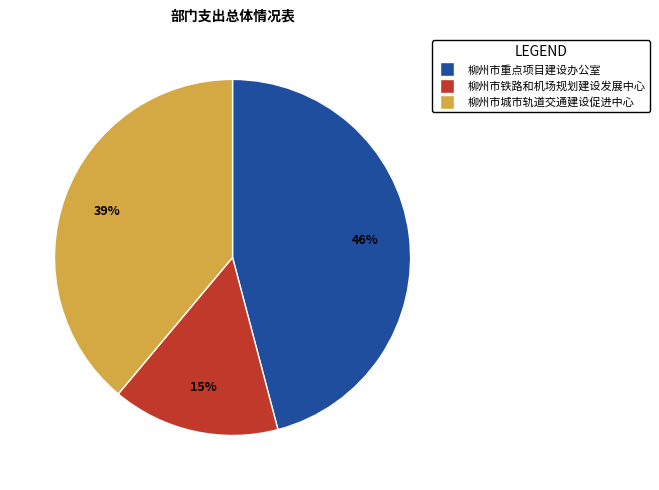

To the nearest percent, what percentage of the pie is 柳州市重点项目建设办公室?

46%